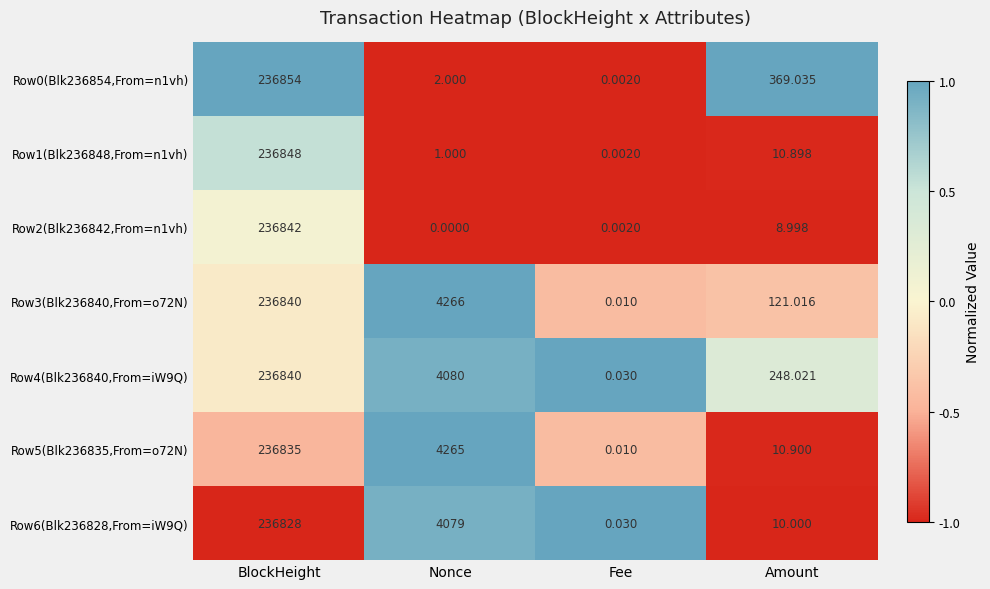

At which label does Row4(Blk236840,From=iW9Q) first exceed 4080?

BlockHeight